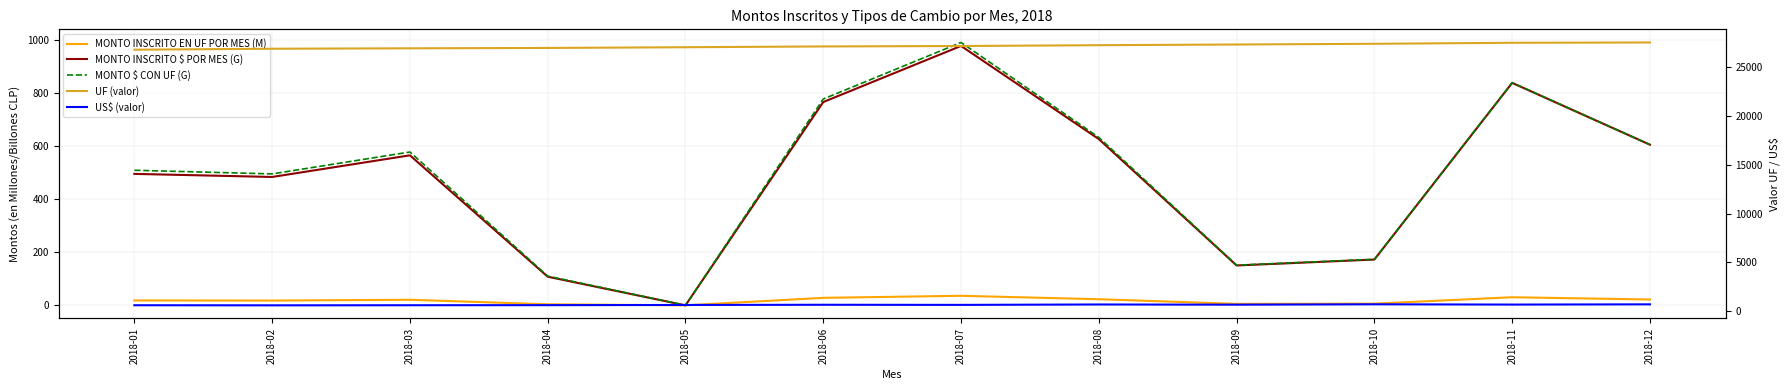

What is the difference between the second highest and minimum values in the MONTO INSCRITO EN UF POR MES (M) series?

30.5